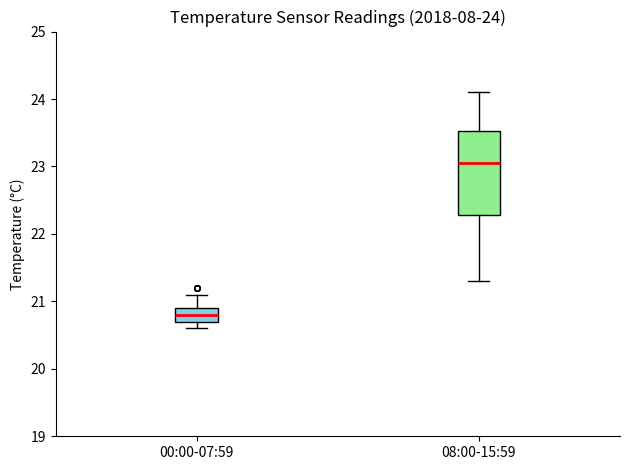

Which box has the lowest median line?

00:00-07:59